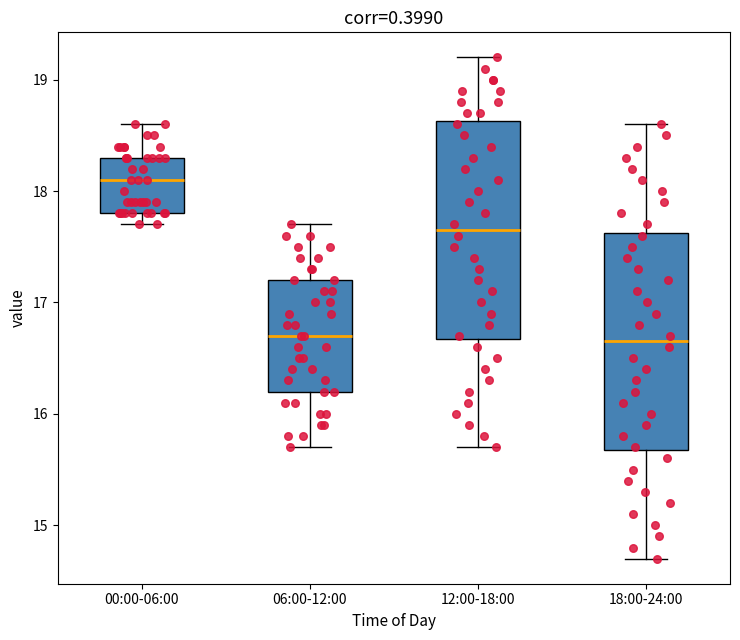

Where is the lower edge of the box for 18:00-24:00 on the y-axis? The values are not printed on the chart, so give them approximately, as read against the axis.

15.7